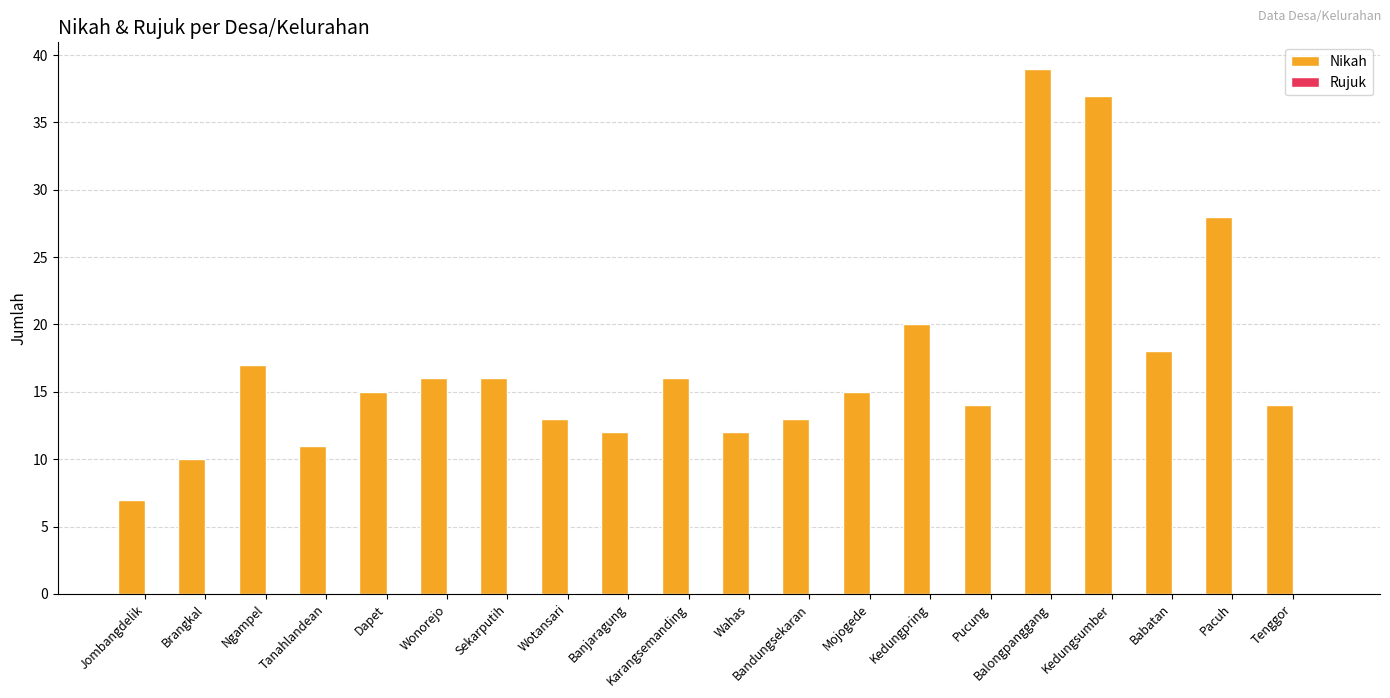

What is the label of the 7th bar from the left?

Sekarputih